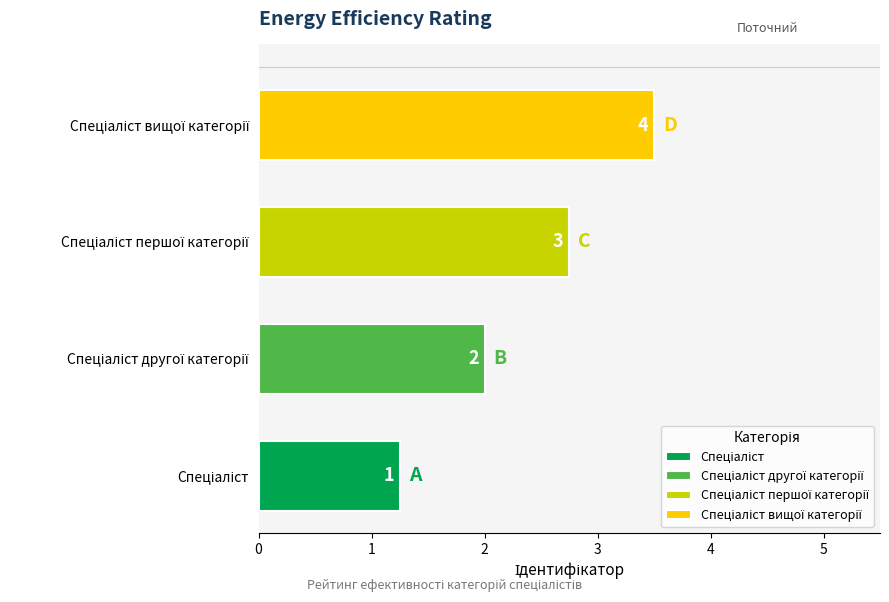

List the labels in order of value, smallest first.

Спеціаліст, Спеціаліст другої категорії, Спеціаліст першої категорії, Спеціаліст вищої категорії